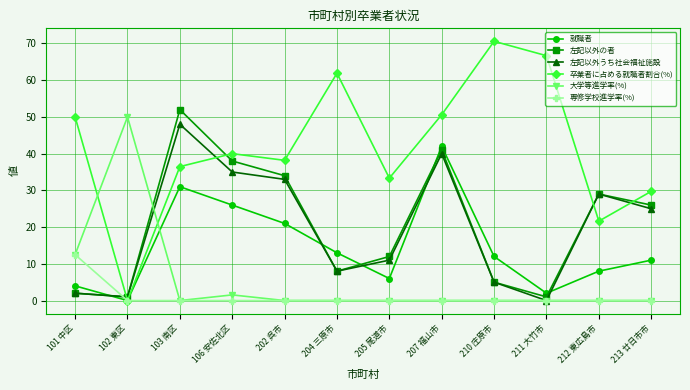

What is the label of the 6th point from the right?

205 尾道市